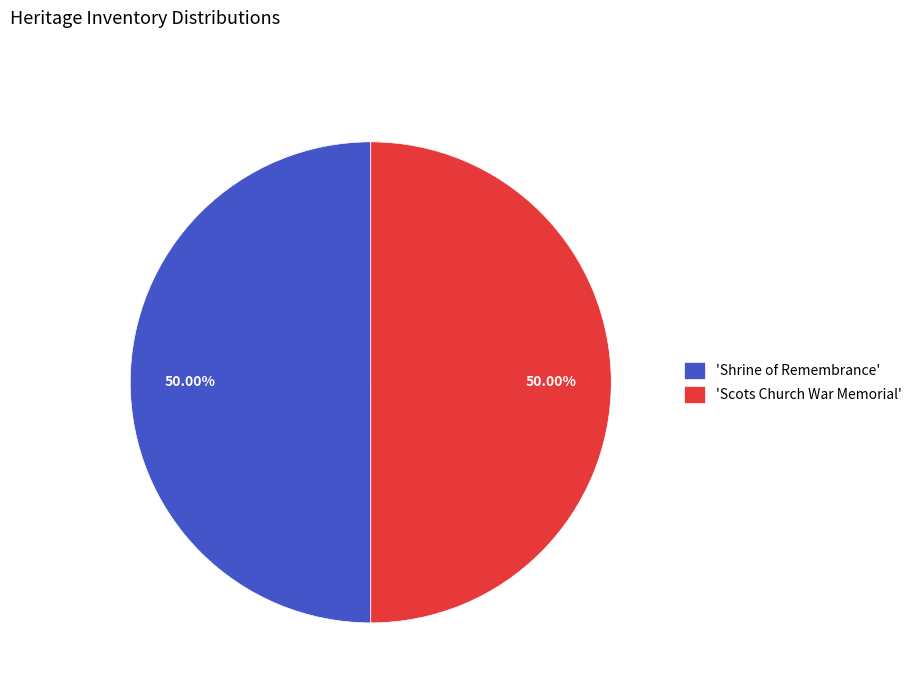

What is the ratio of the value at 'Scots Church War Memorial' to the value at 'Shrine of Remembrance'?

1.0